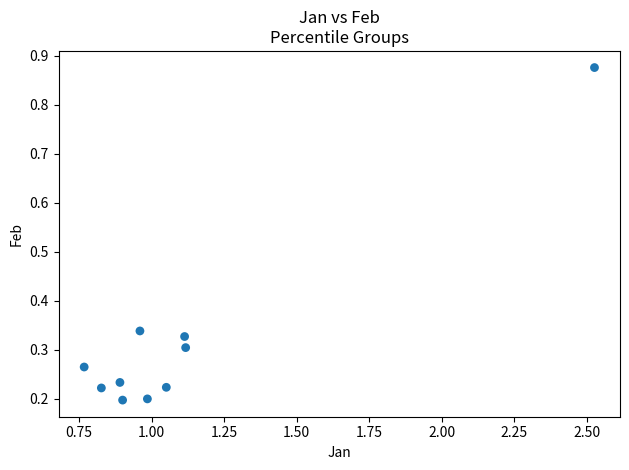

What is the range of Y values (max minus min)?

0.7